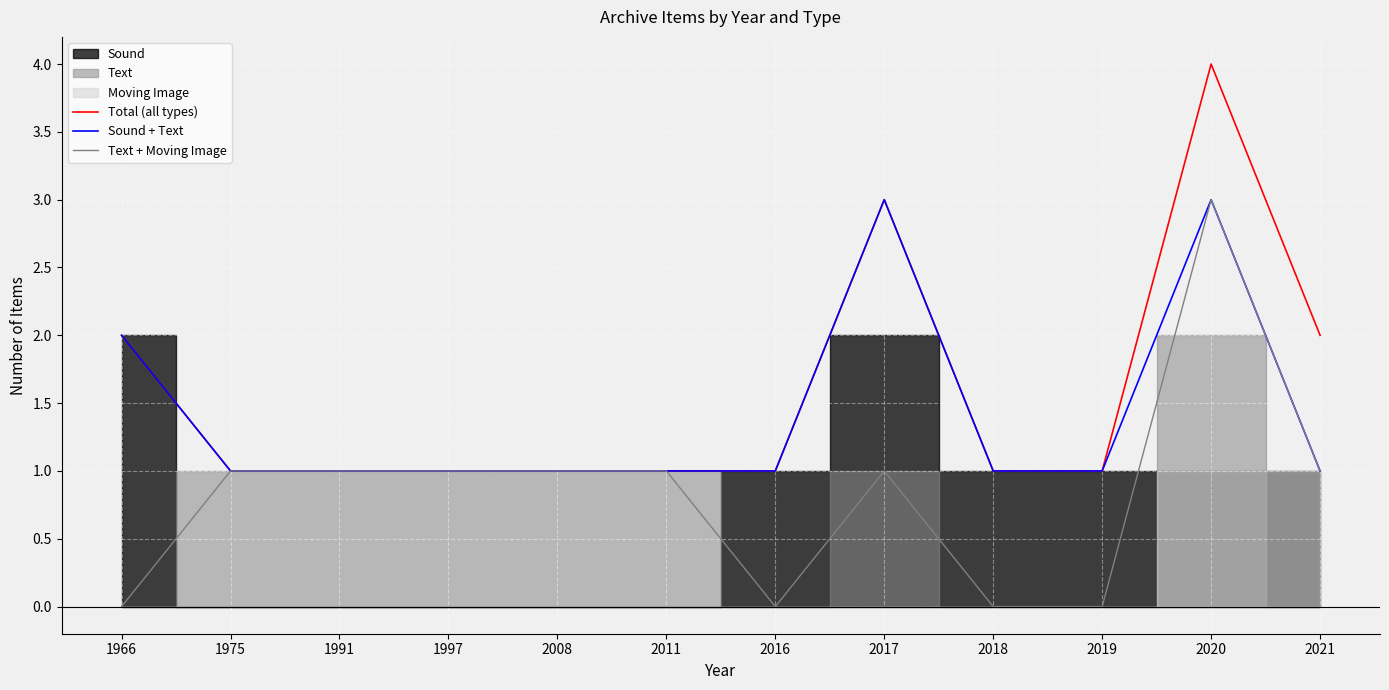

Is the value of Text + Moving Image at 2020 greater than the value of Total (all types) at 2016?

Yes